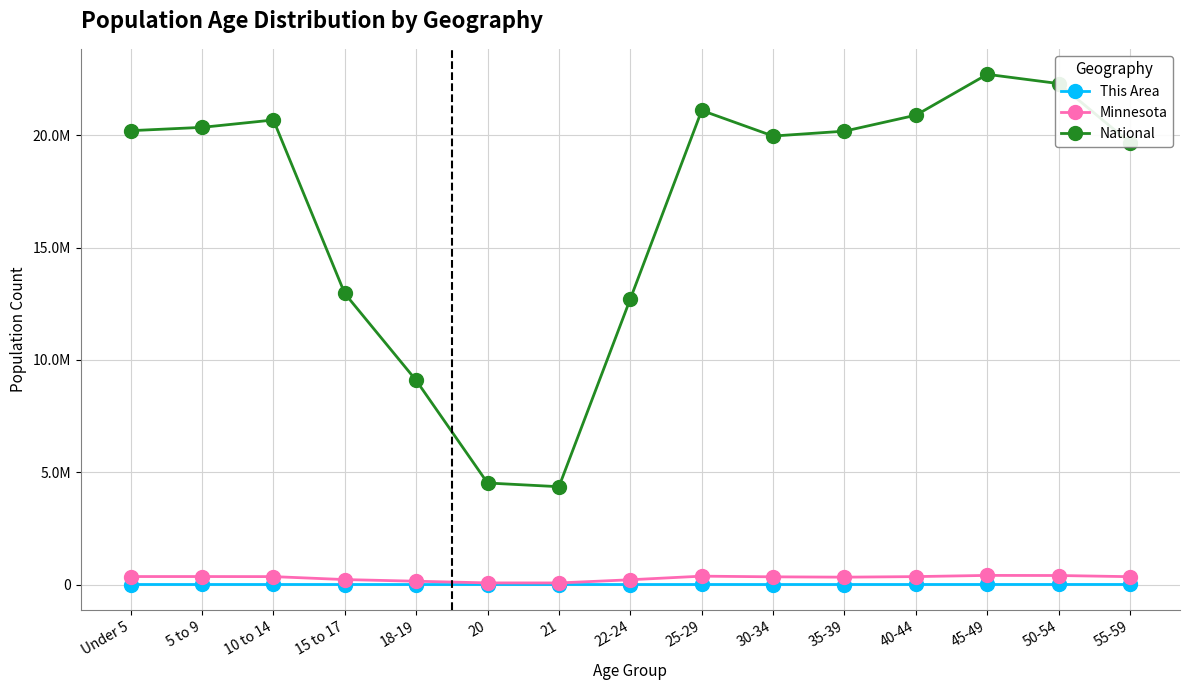

What is the value of the This Area point at the 10th from the left?

1176